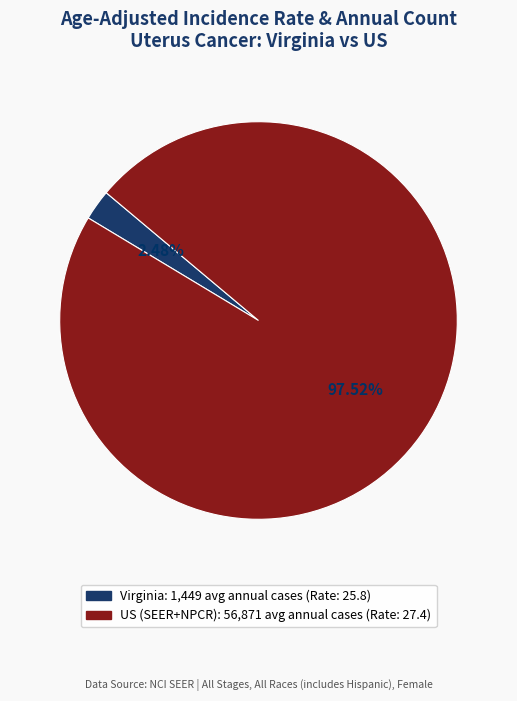

True or false: Virginia accounts for 11% of the total.

False